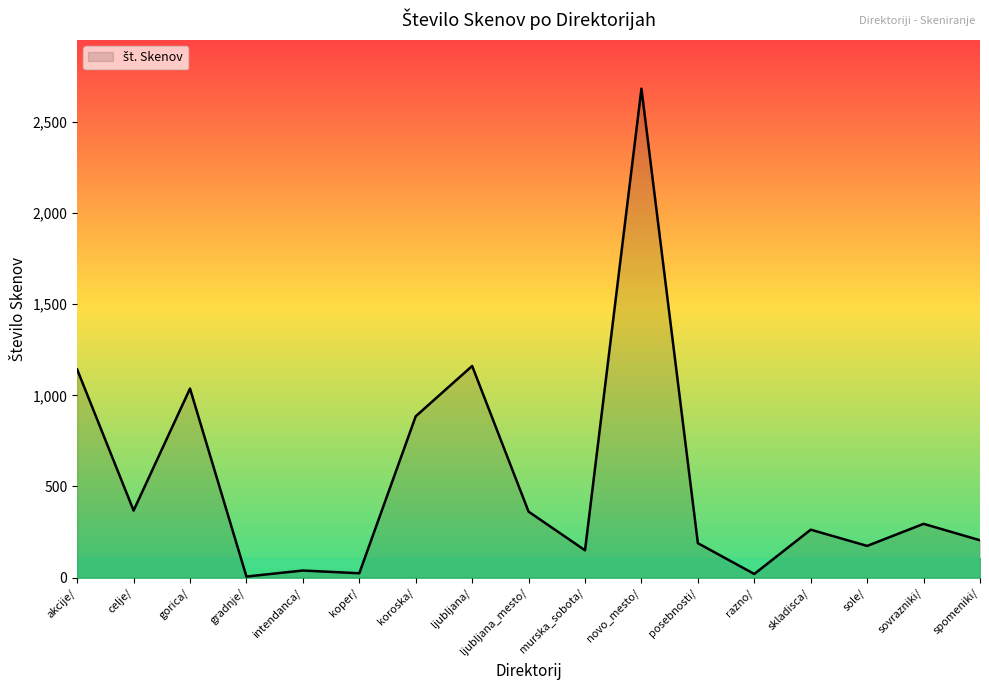

What is the smallest value displayed?

6